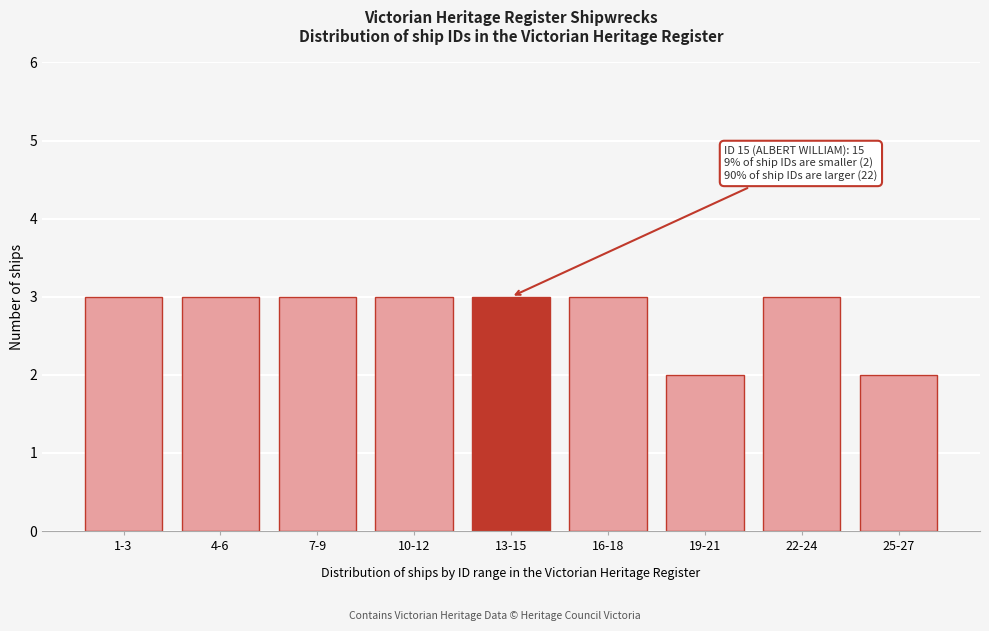

Reading left to right, transcribe all the data shown in this chart.

3	3	3	3	3	3	2	3	2